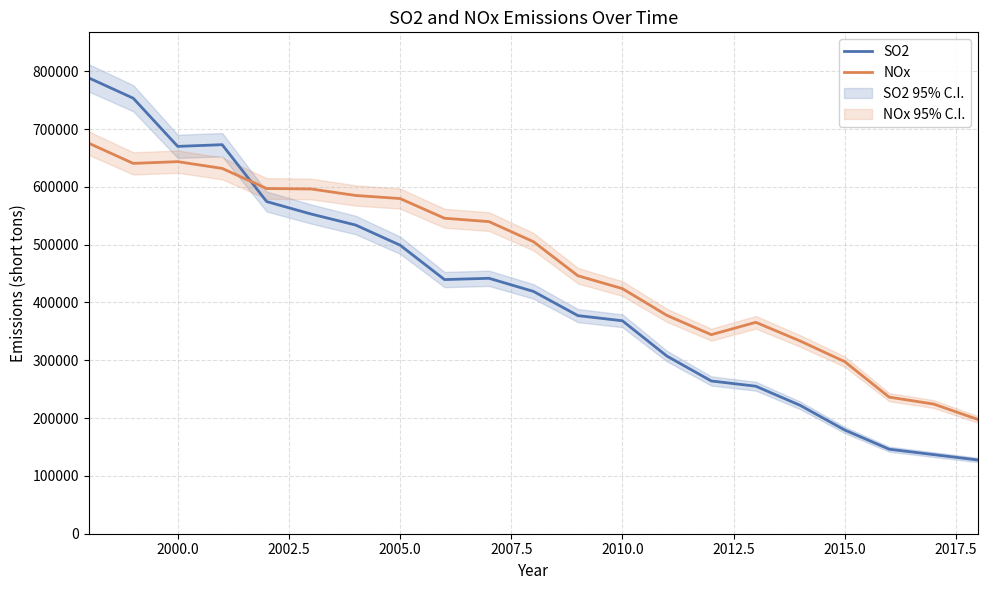

How many times do NOx and SO2 cross each other?

1